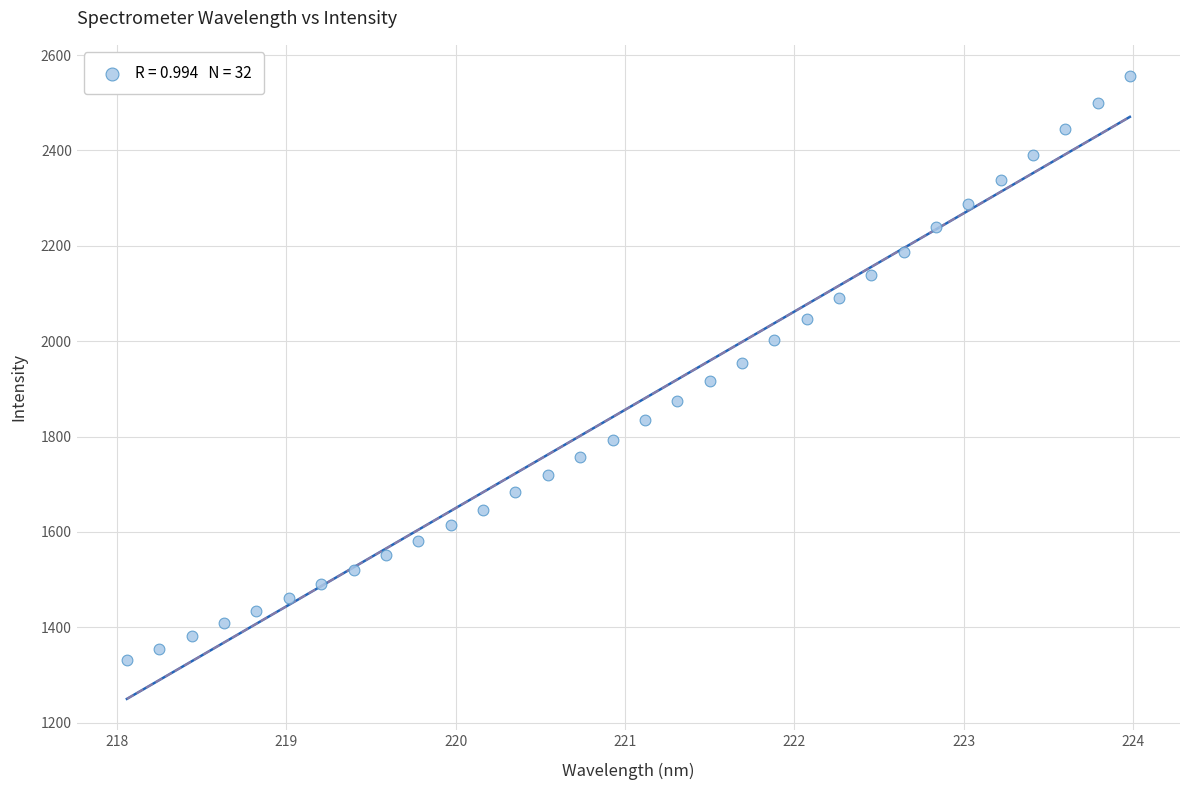

What is the range of Y values (max minus min)?

1225.1